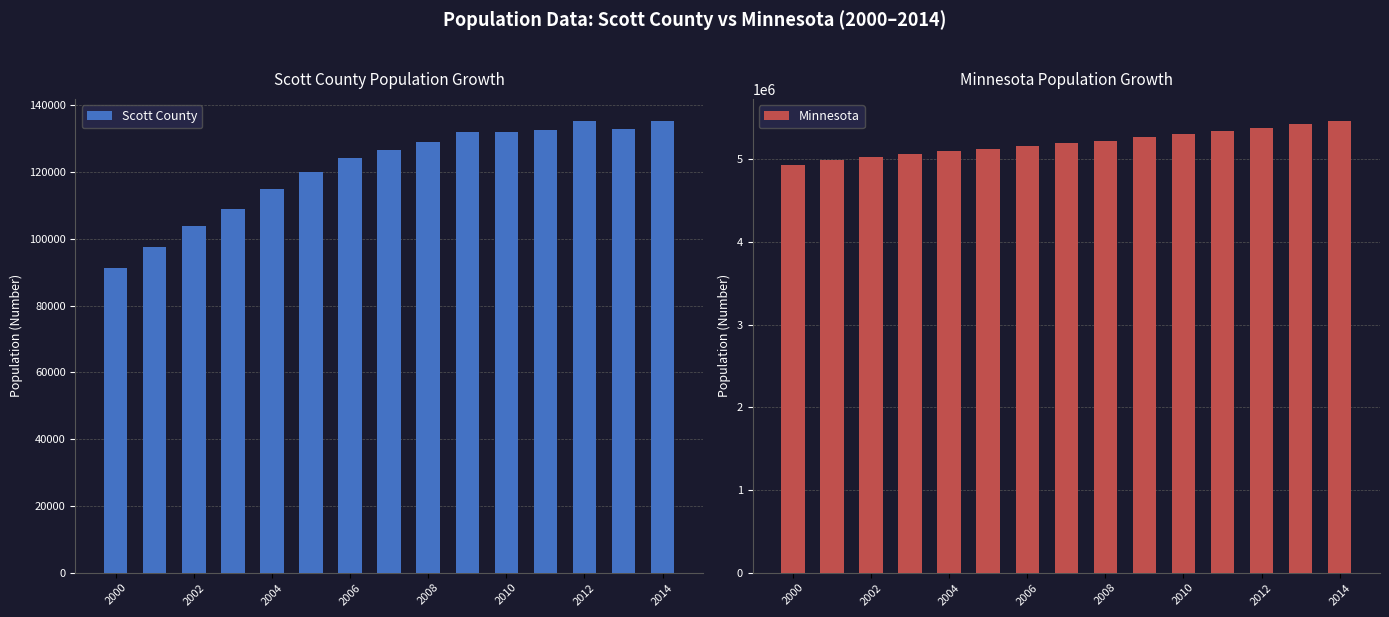

Reading right to left, what are all the values shown in this chart?

Scott County: 135129	132774	135152	132639	131939	131939	128937	126642	124092	120008	114840	108863	103846	97562	91125
Minnesota: 5457173	5420380	5379646	5344861	5303925	5266214	5220393	5197537	5163820	5128976	5094304	5059023	5024570	4985851	4934275